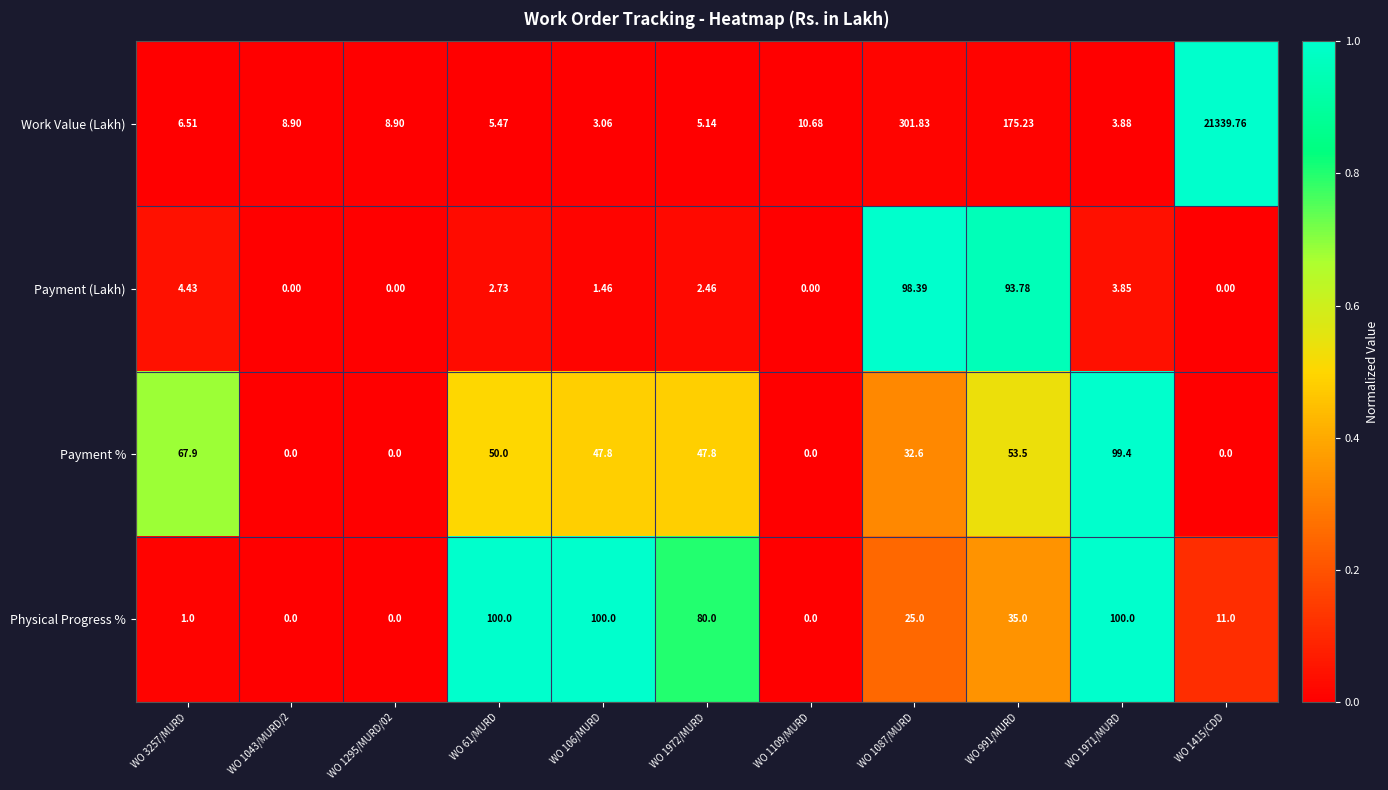

Is the value of Work Value (Lakh) at WO 1109/MURD greater than the value of Payment % at WO 1295/MURD/02?

Yes